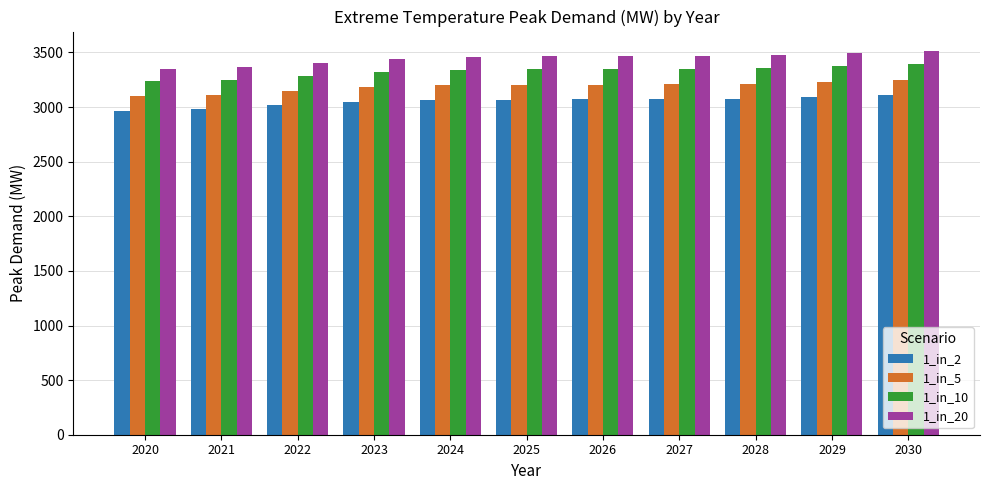

Does the chart contain stacked bars?

No